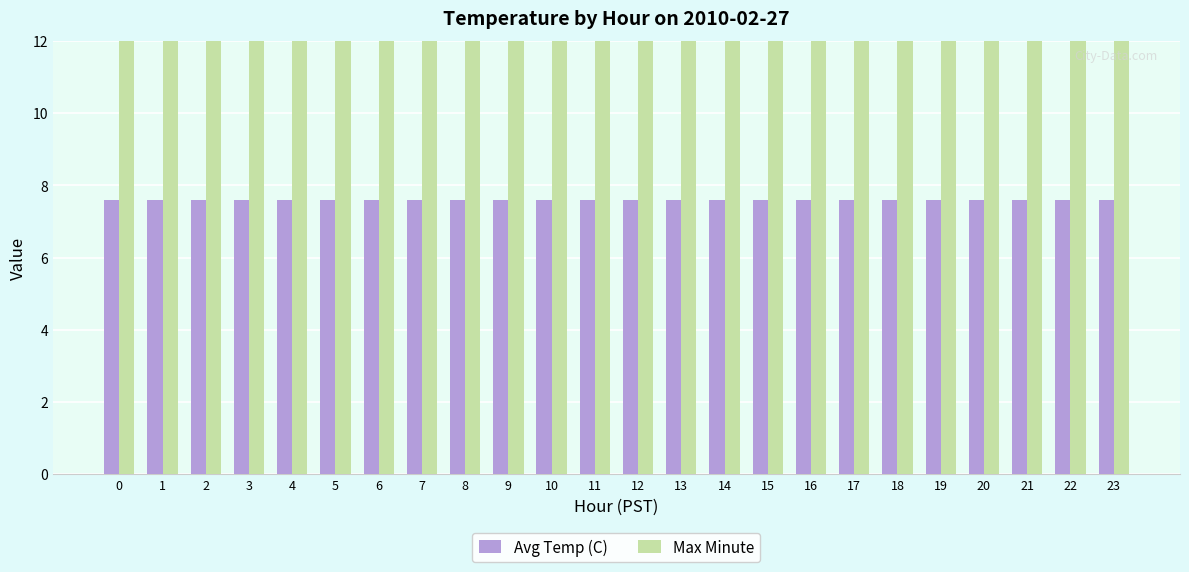

What are all the series names shown in the legend?

Avg Temp (C), Max Minute